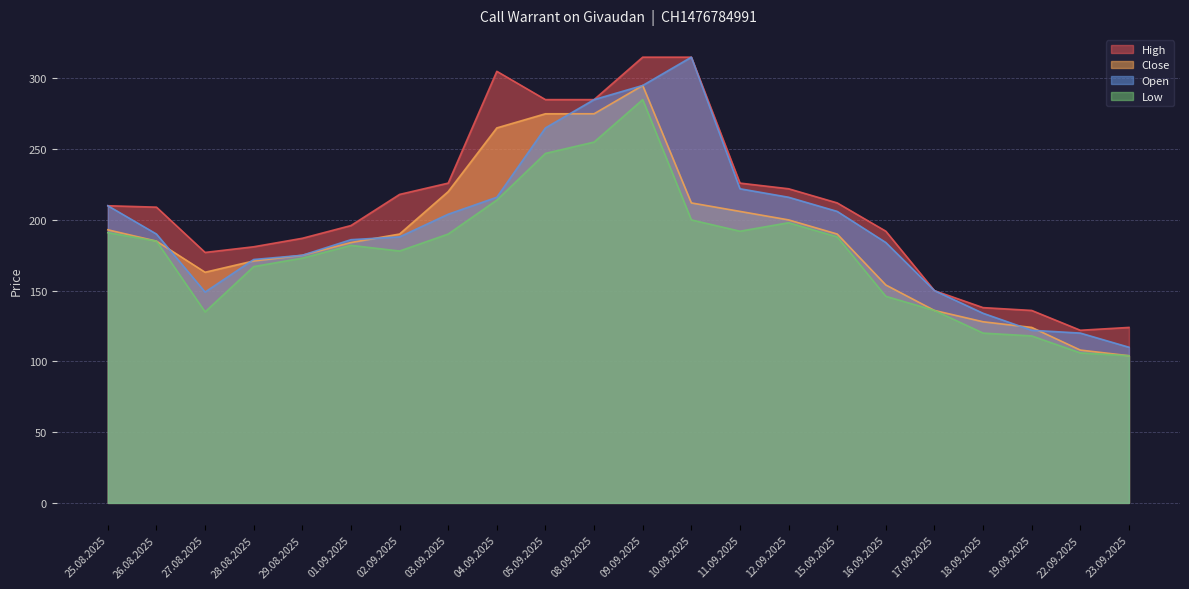

Rank the series at 16.09.2025 from lowest to highest value.

Low, Close, Open, High